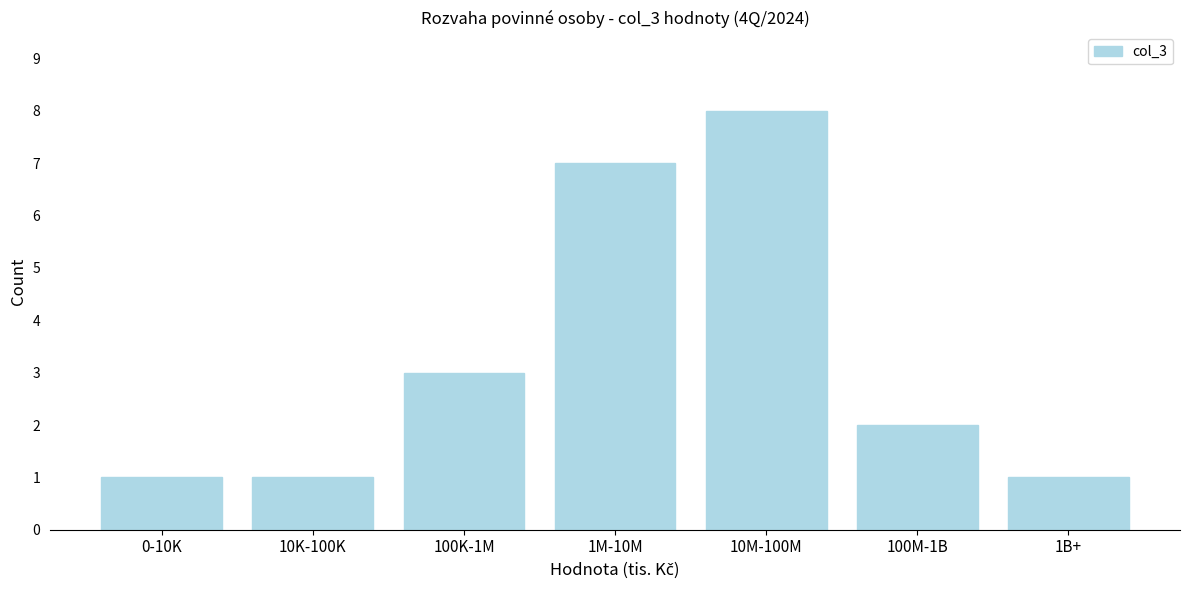

Reading left to right, extract all data points from this chart.

0-10K=1	10K-100K=1	100K-1M=3	1M-10M=7	10M-100M=8	100M-1B=2	1B+=1